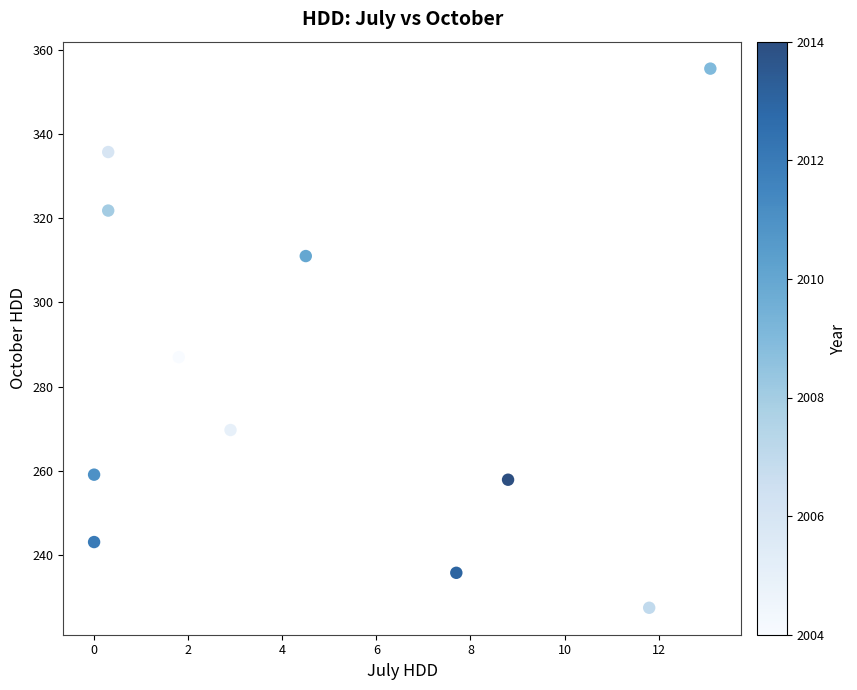

What Y value in the scatter plot is closest to 291?

287.0